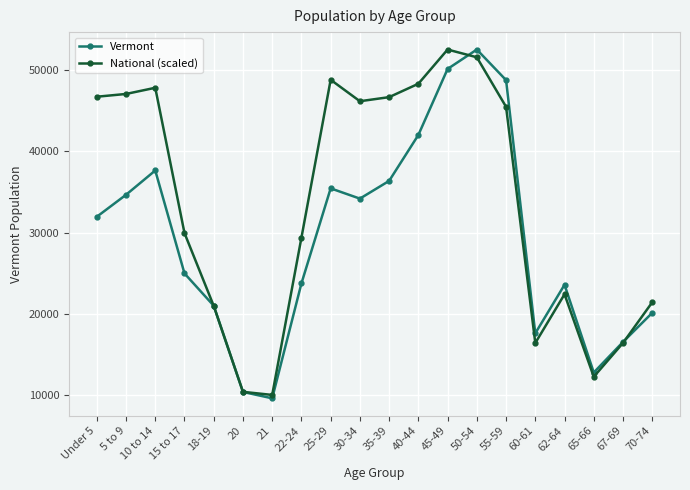

How many data points in National (scaled) are above 45457?

10